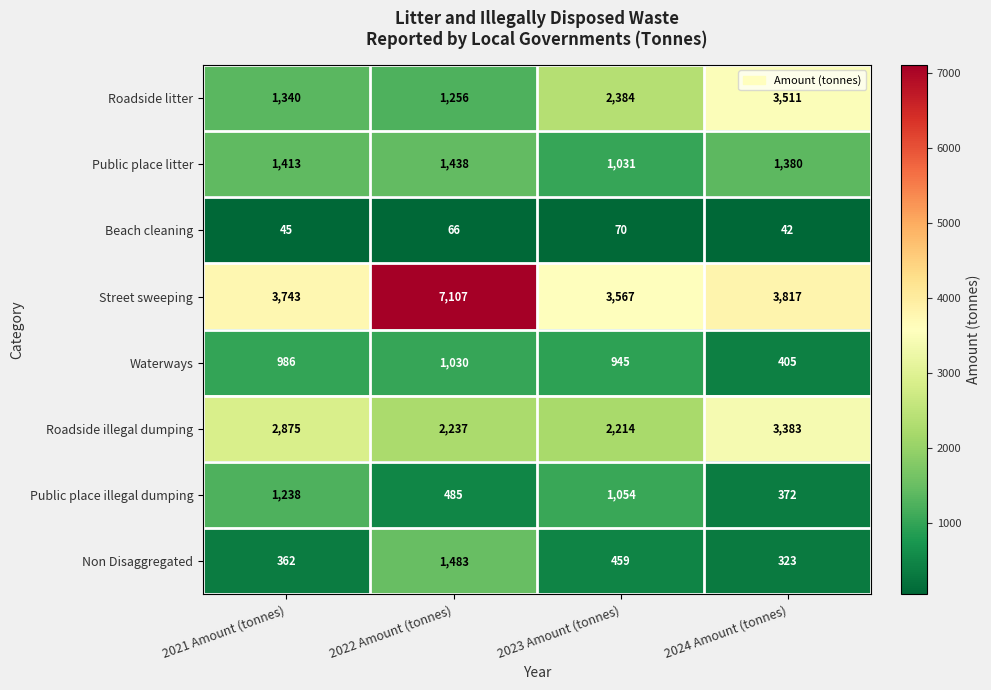

What is the difference between the second highest and second lowest values in the Roadside litter series?

1044